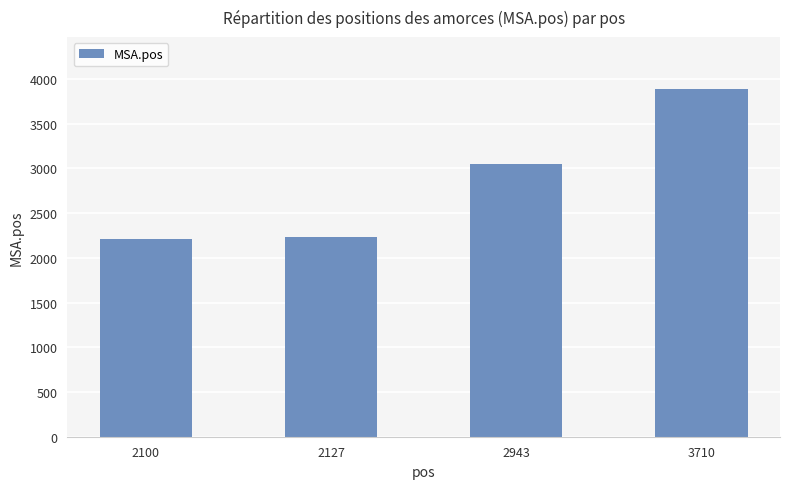

Which has a higher value, 2943 or 3710?

3710